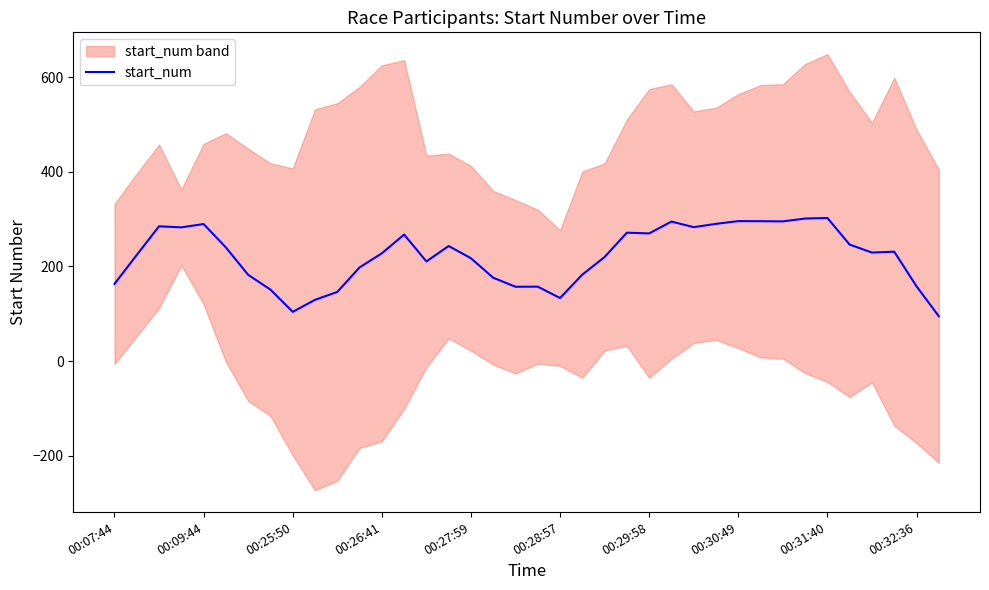

How many interior local valleys (lower than both neighbors) does the data have?

9